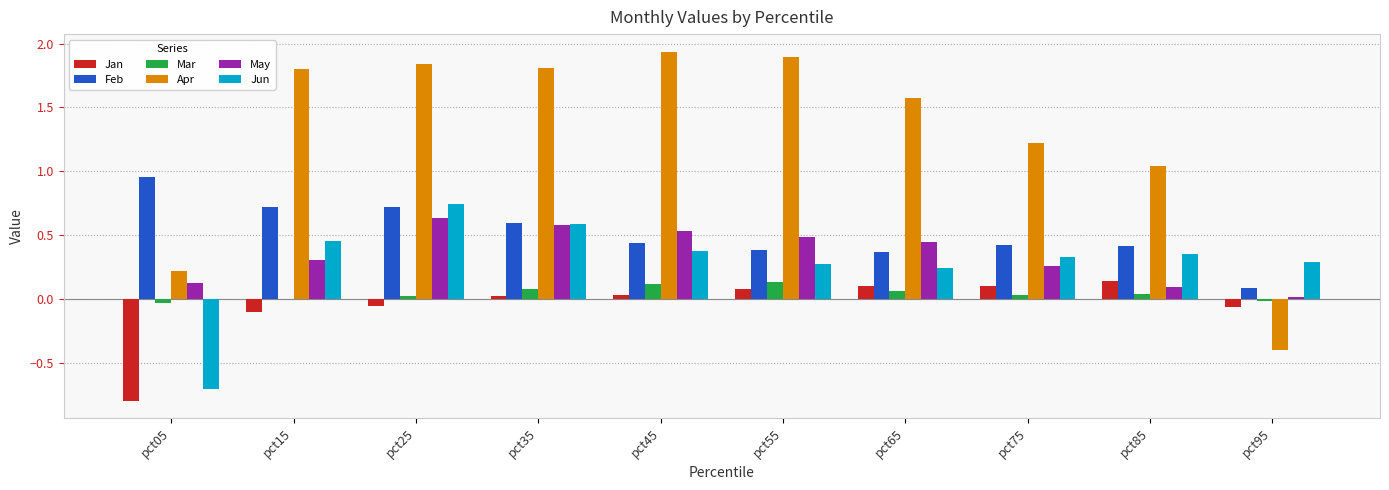

At which label does Feb reach its peak?

pct05